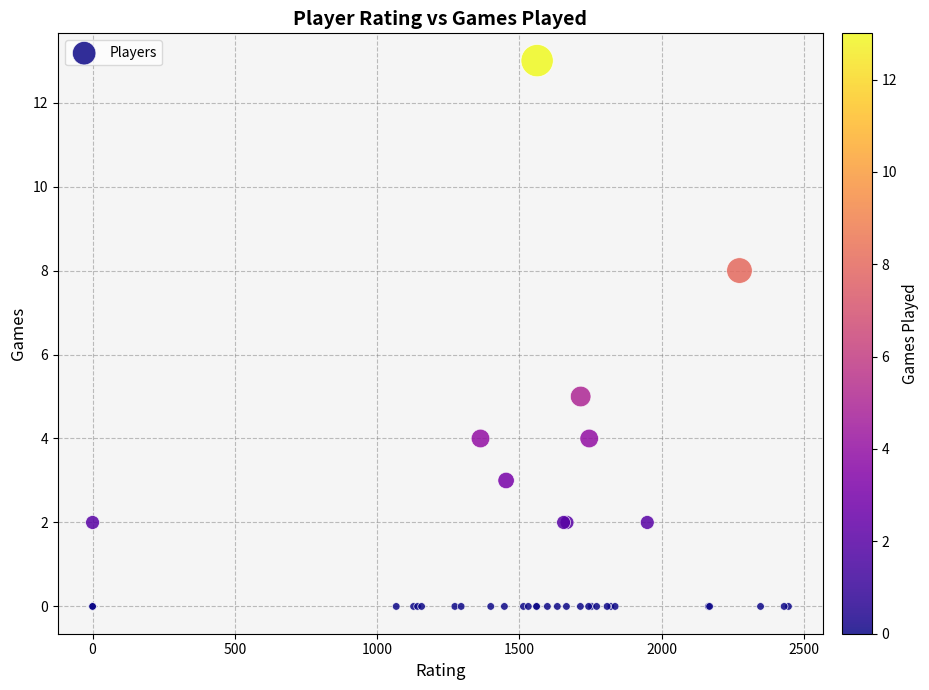

What Y value in the scatter plot is closest to 6?

5